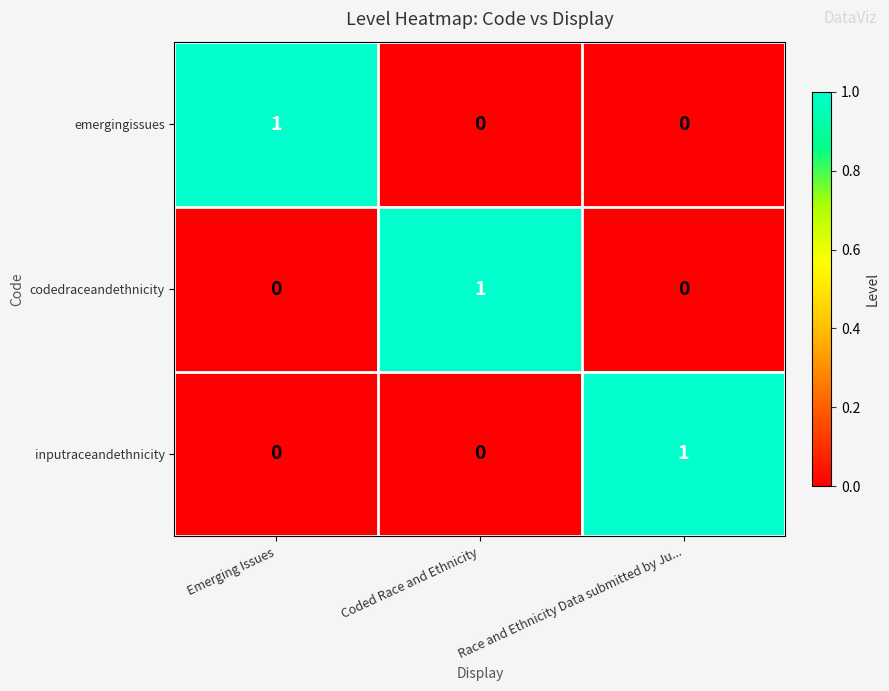

Count the emergingissues values in the range 0 to 1.

3